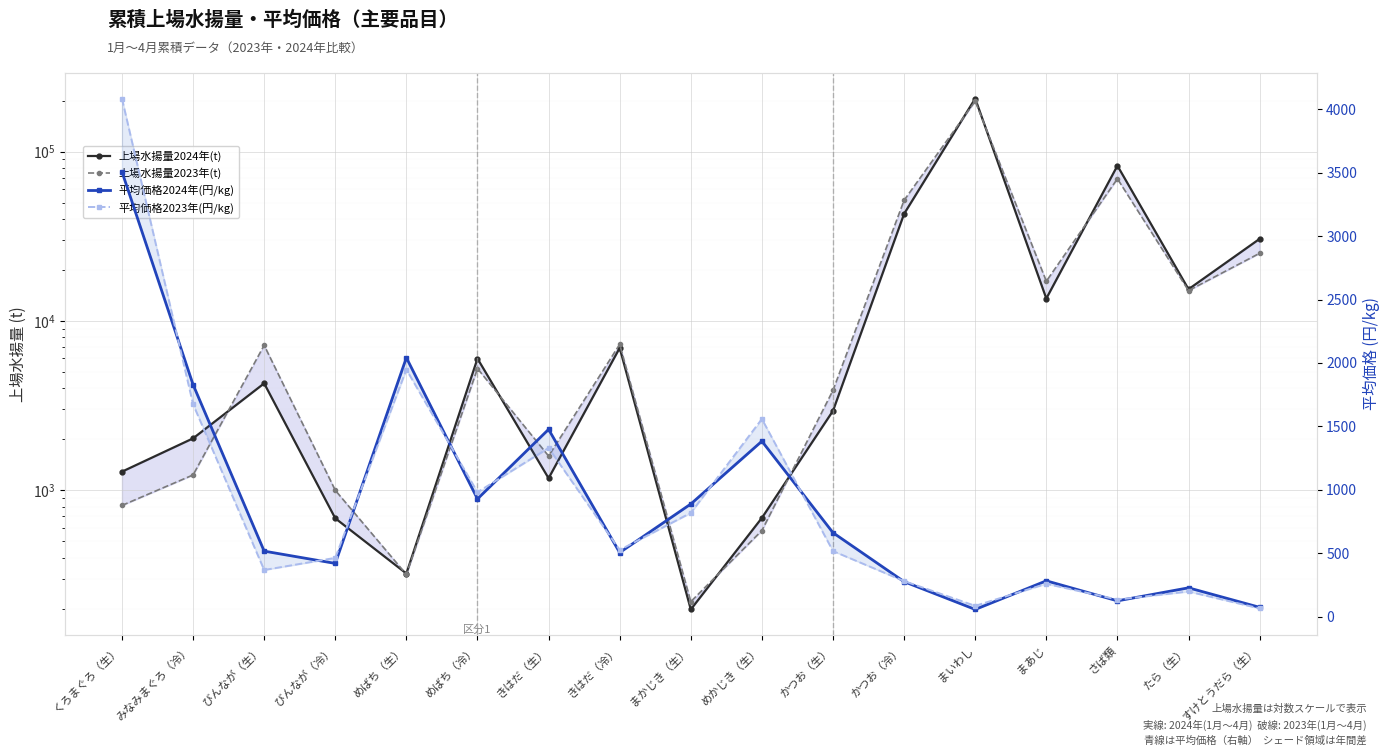

What is the sum of all 上場水揚量2023年(t) values?

405988.5